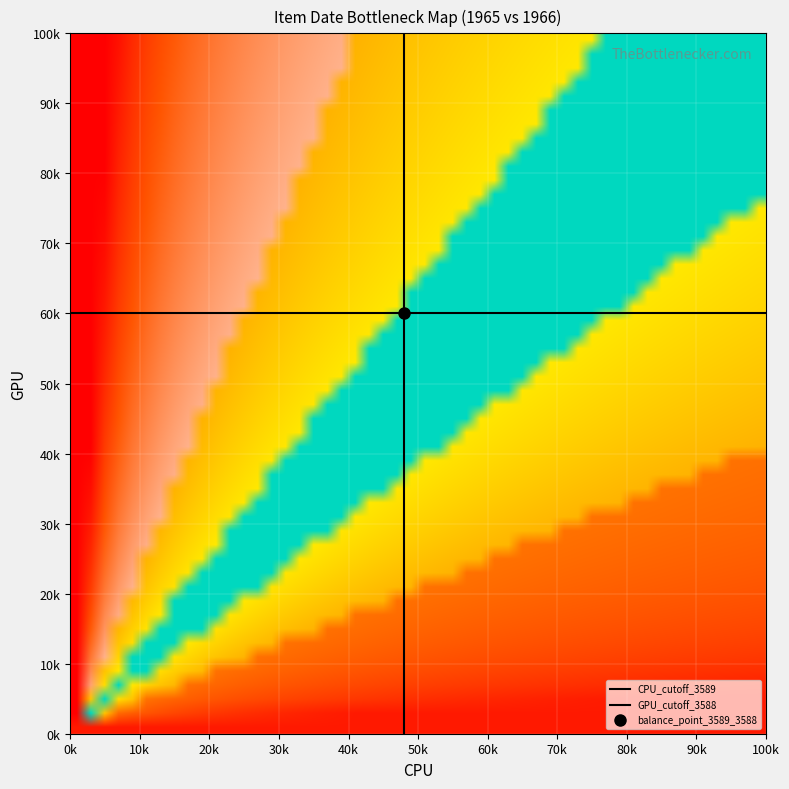

How many data points in CPU_cutoff_3589 are less than 1?

1